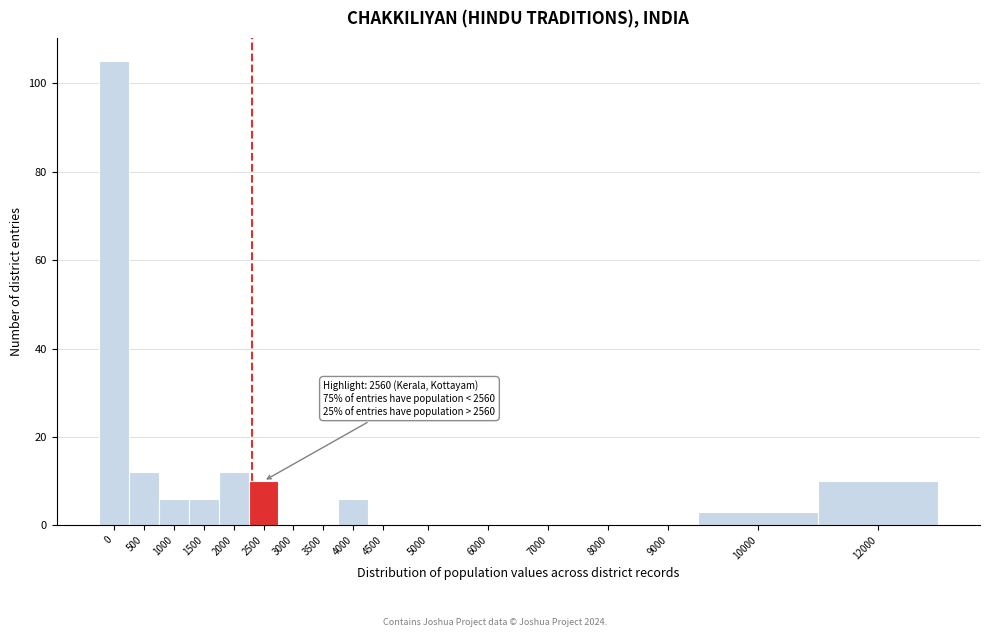

Reading right to left, transcribe all the data shown in this chart.

12000=10	10000=3	9000=0	8000=0	7000=0	6000=0	5000=0	4500=0	4000=6	3500=0	3000=0	2500=10	2000=12	1500=6	1000=6	500=12	0=105